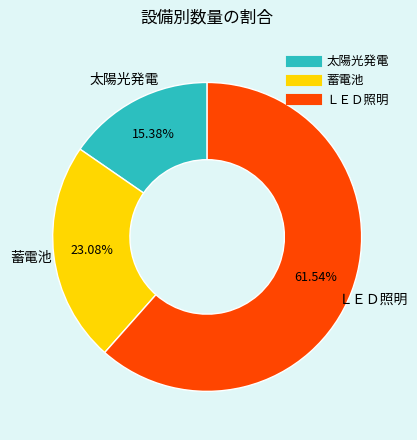

To the nearest percent, what percentage of the pie is 蓄電池?

23%